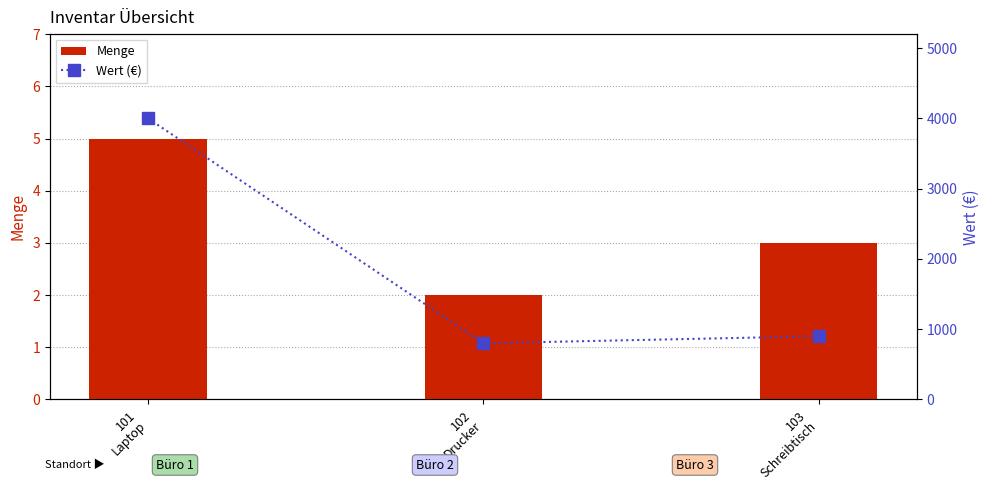

What is the difference between the maximum and minimum values in the Menge series?

3